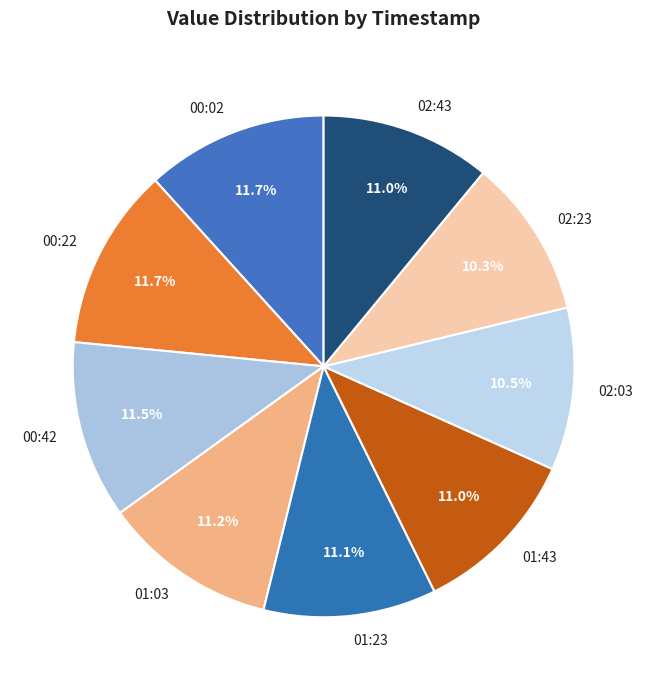

Count the number of slices in the pie.

9